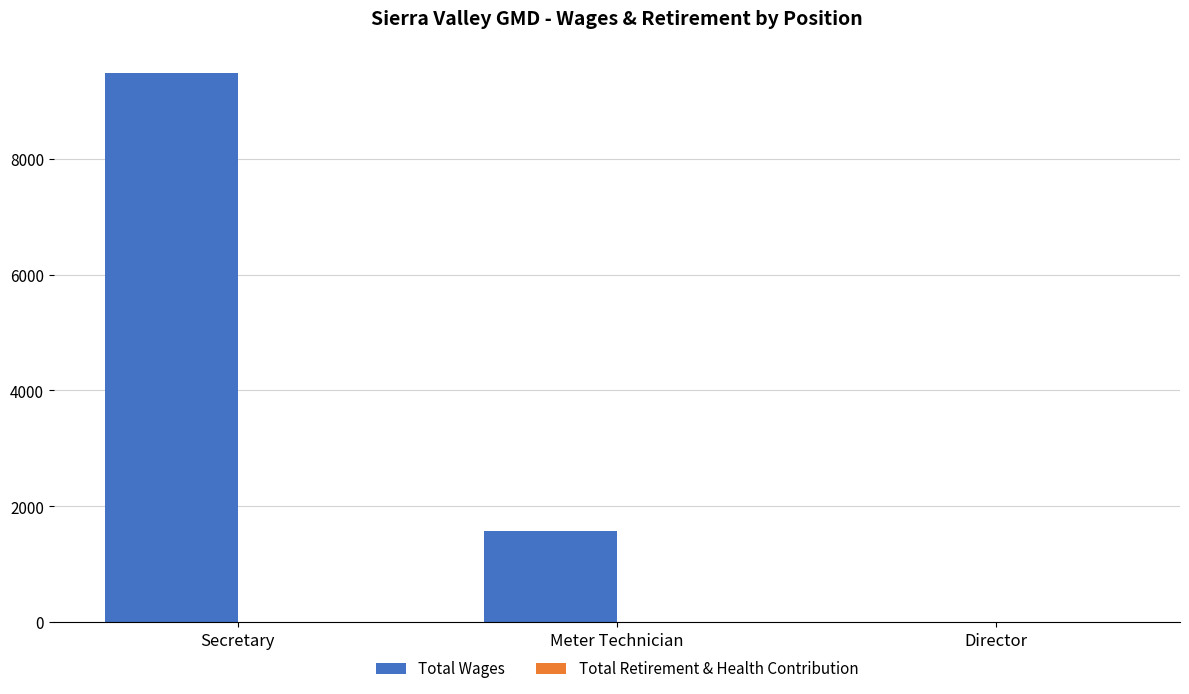

What is the greatest value displayed?

9480